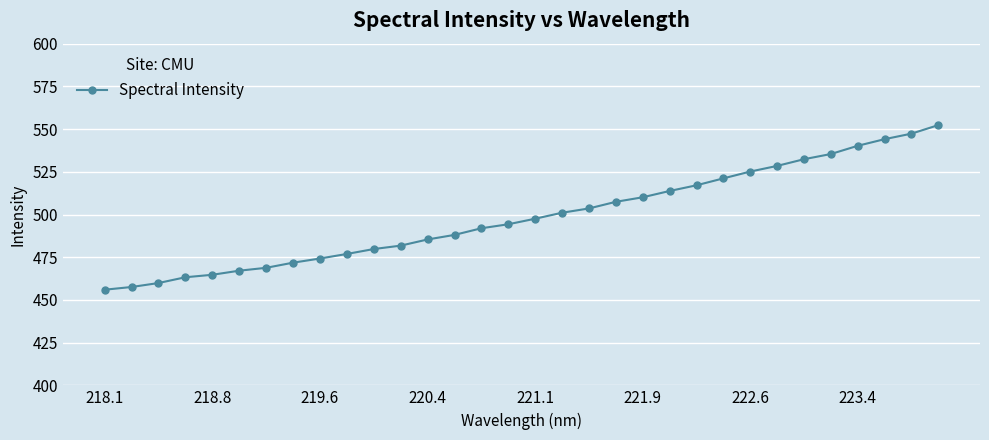

What is the difference between the second highest and second lowest values?

89.8